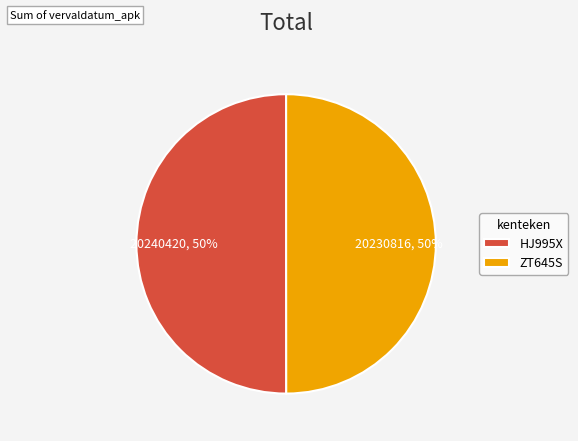

To the nearest percent, what is the combined percentage of ZT645S and HJ995X?

100%